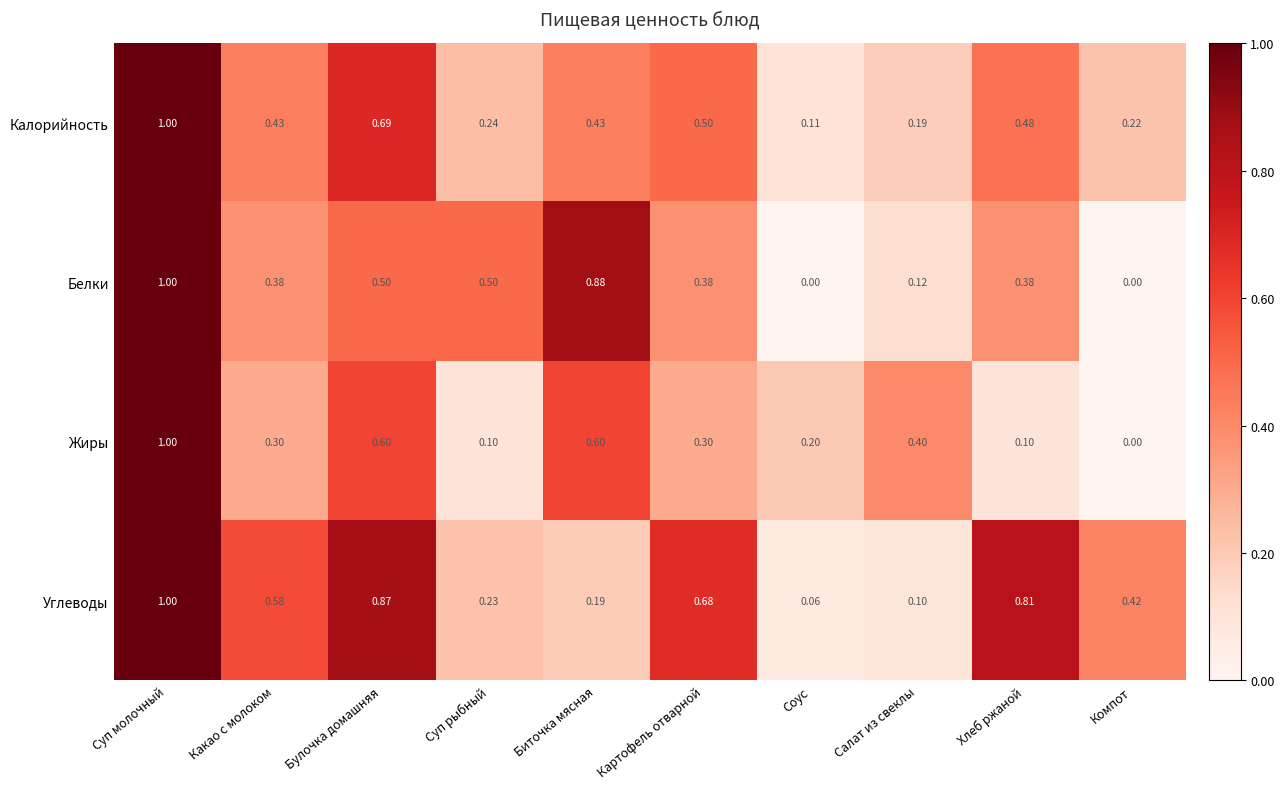

Where is Углеводы nearest to the value 0?

Соус